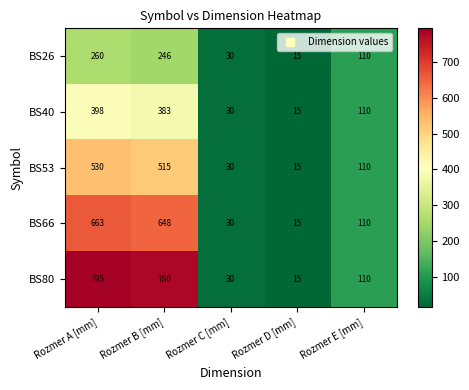

Which series has the widest spread of values?

BS80